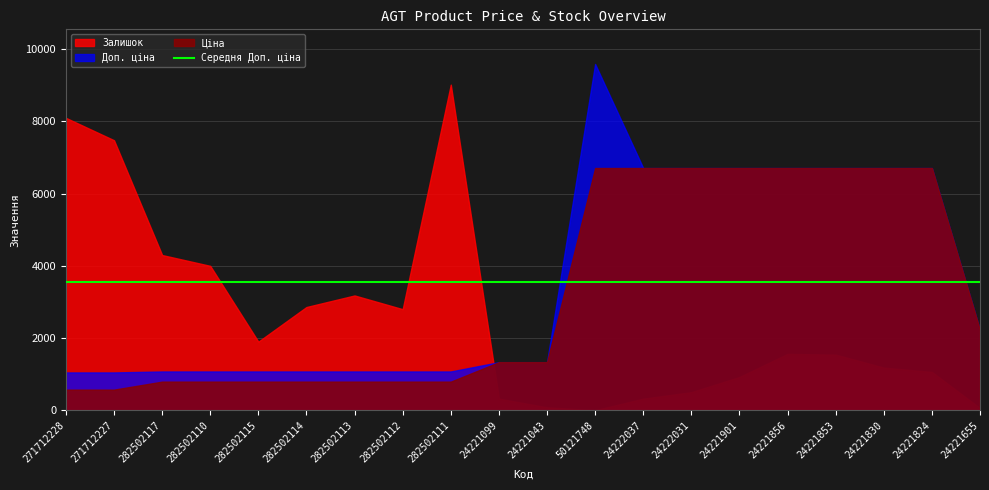

What is the value of the Ціна point at the 5th from the left?

793.0